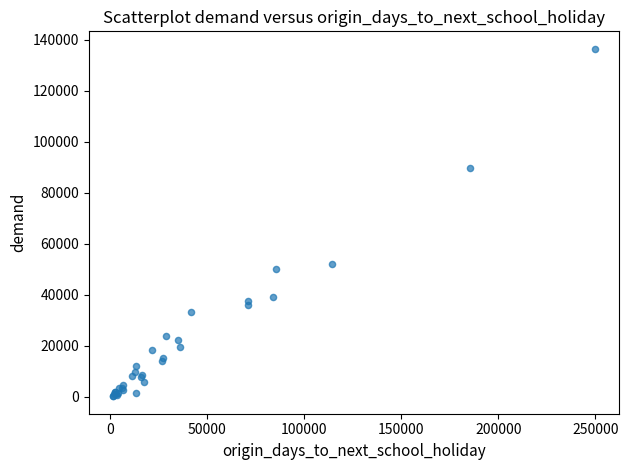

What Y value in the scatter plot is closest to 68316?

52239.5